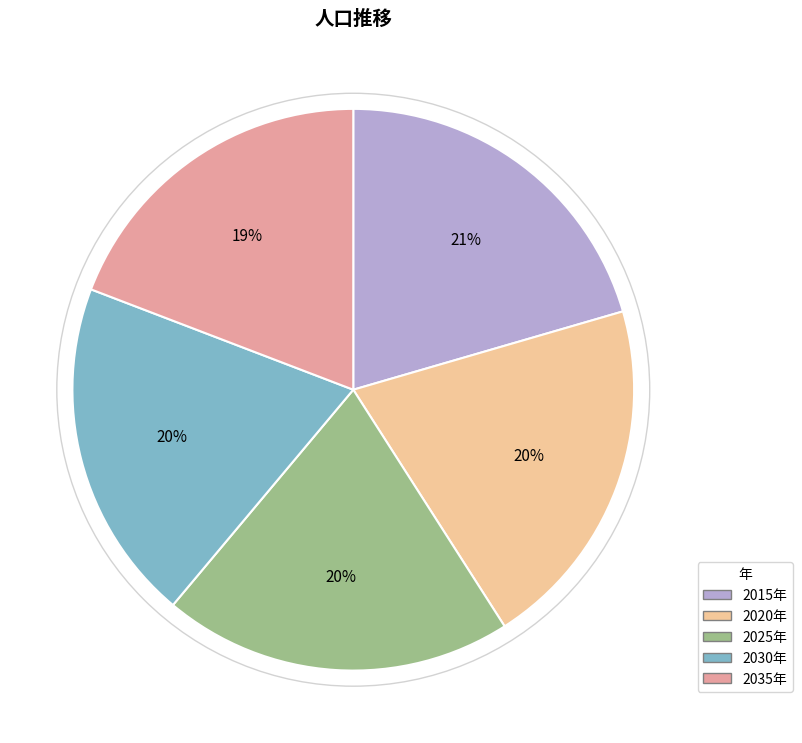

Count the number of slices in the pie.

5